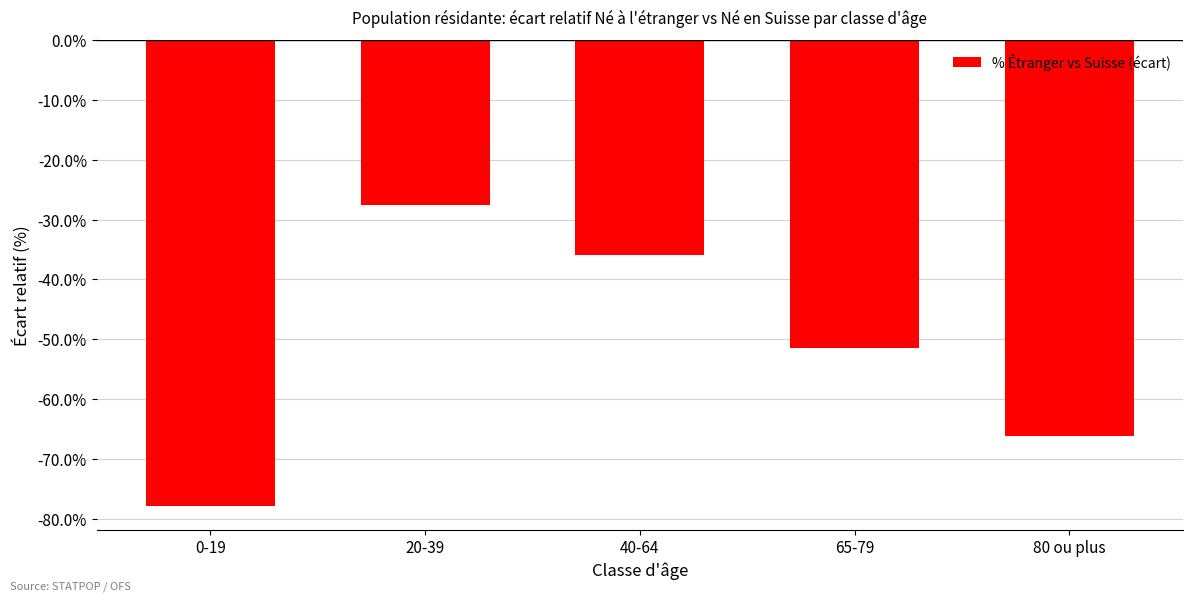

Rank the categories by value from highest to lowest.

20-39, 40-64, 65-79, 80 ou plus, 0-19